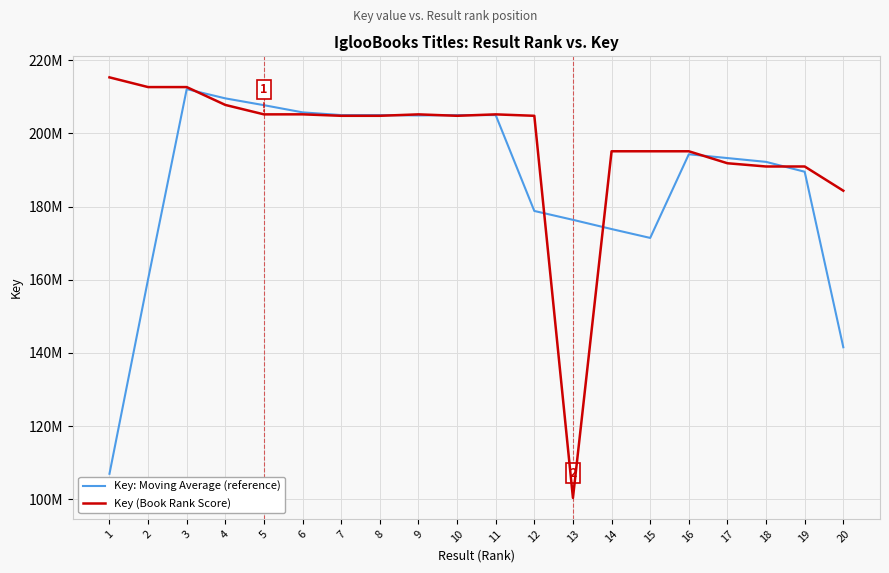

Between 6 and 15, which series saw the biggest shift?

Key: Moving Average (reference)